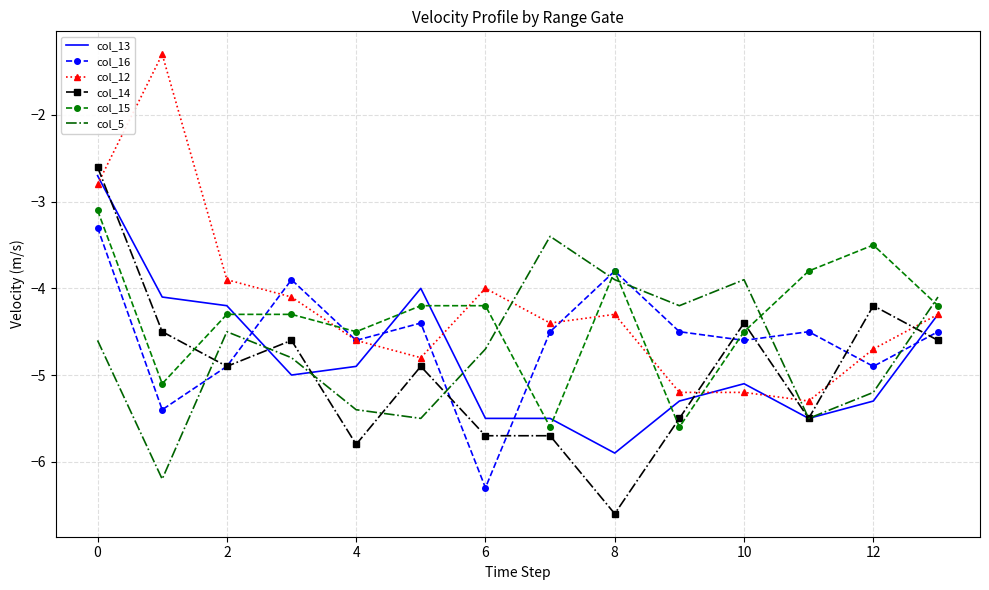

What is the lowest value of the col_15 series?

-5.6